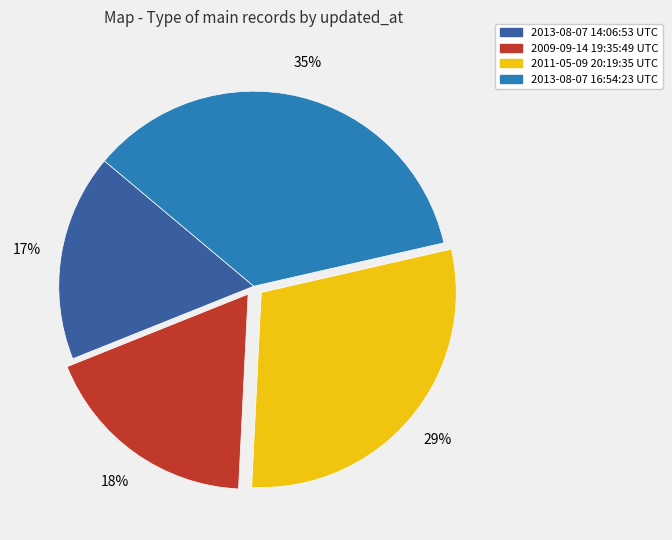

The 2013-08-07 16:54:23 UTC slice represents 35% of the pie. True or false?

True